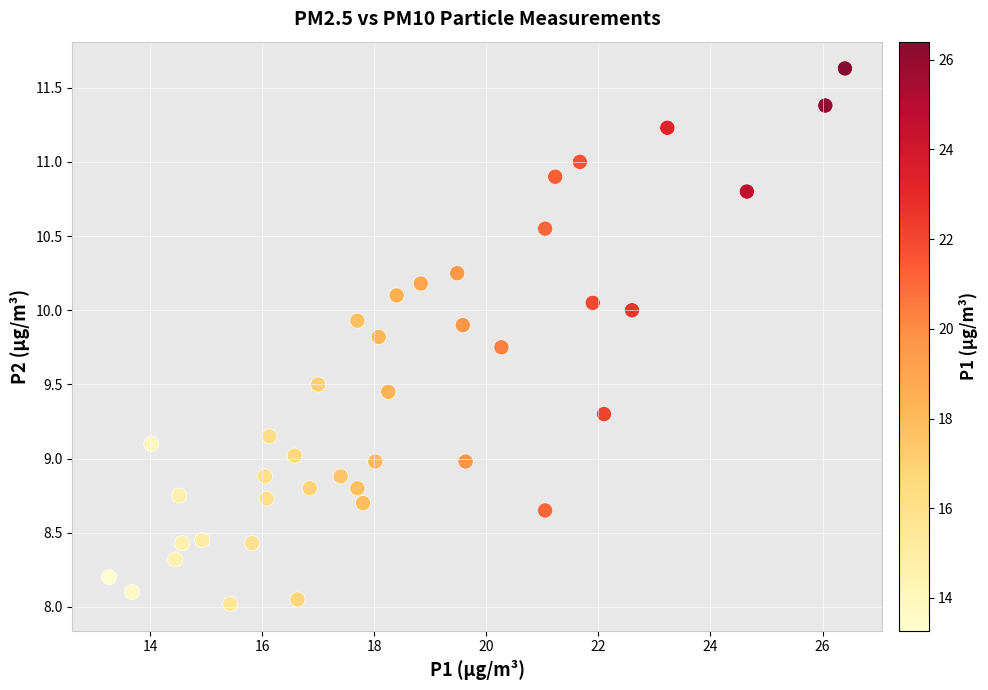

What is the range of Y values (max minus min)?

3.6